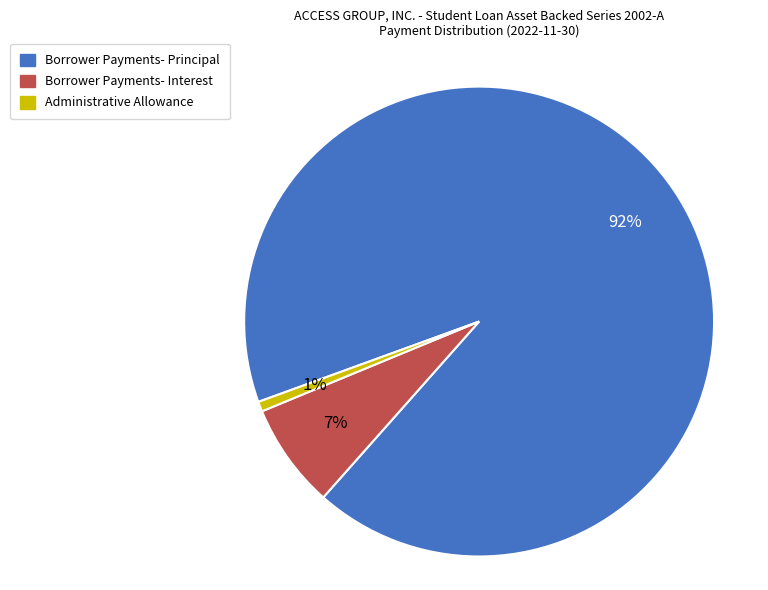

To the nearest percent, what is the combined percentage of Borrower Payments- Principal and Administrative Allowance?

93%